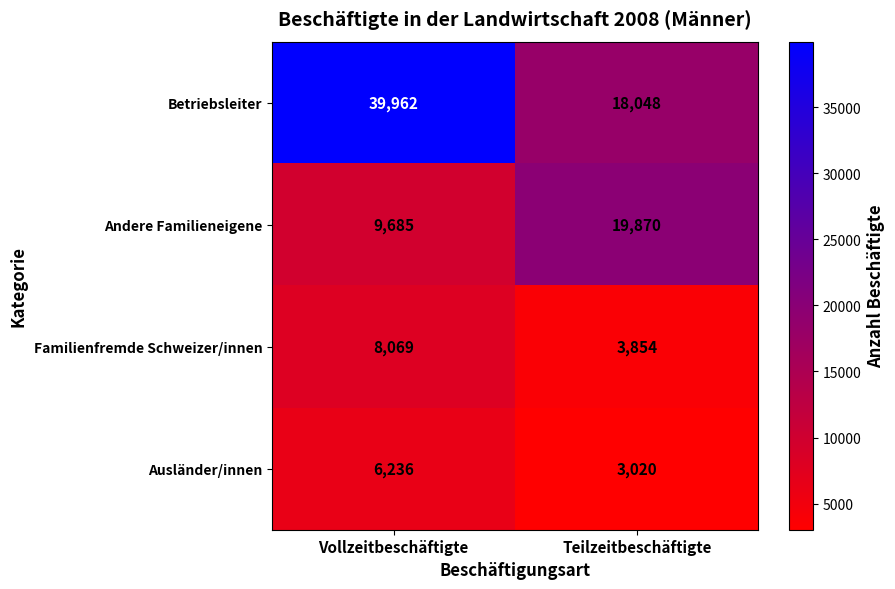

Which series has the largest range (max minus min)?

Betriebsleiter